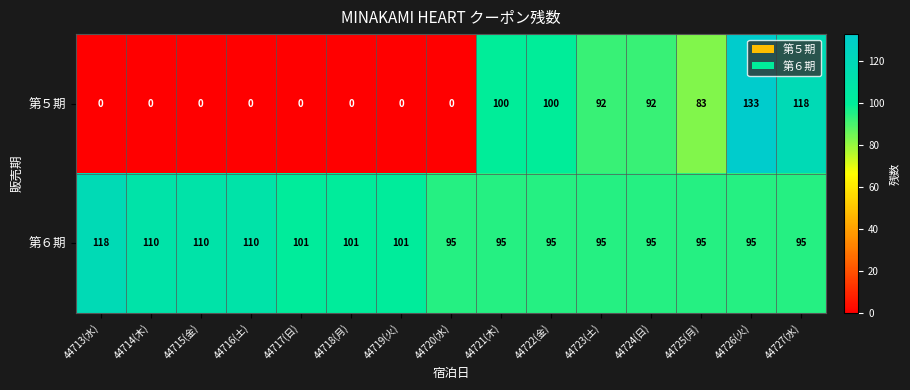

Rank the series at 44722(金) from lowest to highest value.

第６期, 第５期